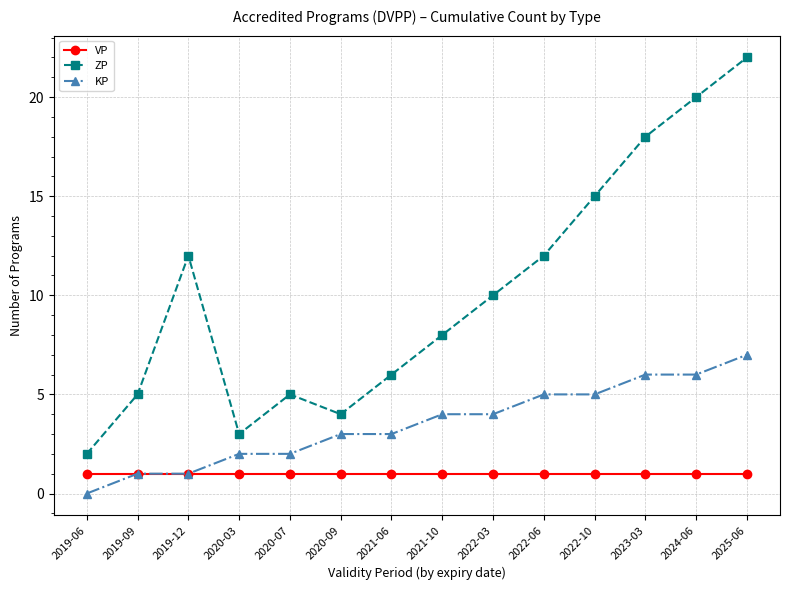

At how many categories does at least one series exceed 0?

14